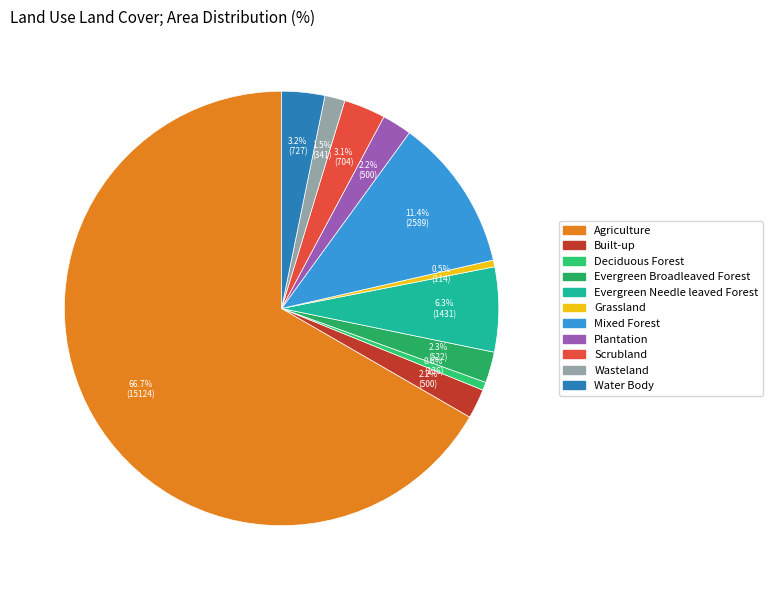

What is the largest slice in the pie chart?

Agriculture